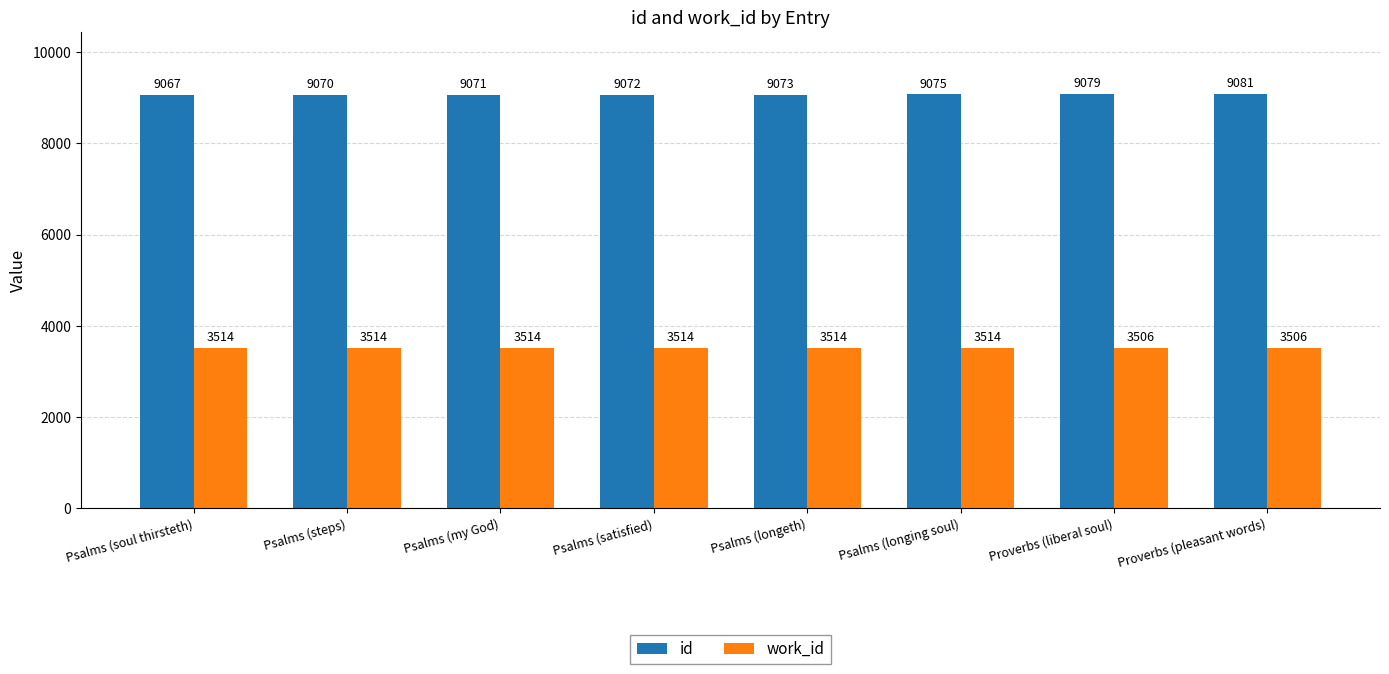

Is the value of id at Psalms (longeth) greater than the value of work_id at Psalms (satisfied)?

Yes